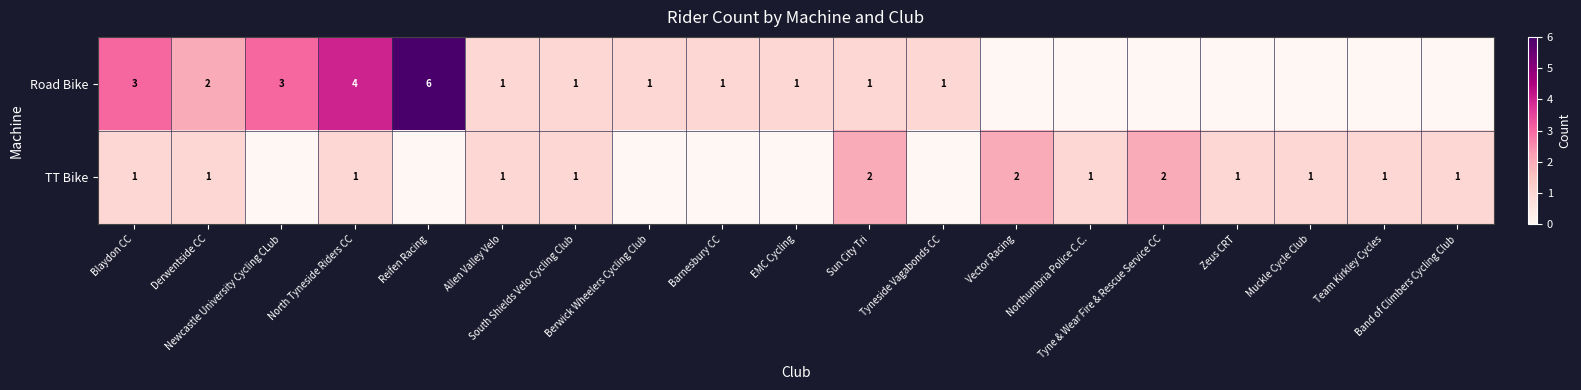

What is the total value across all series at Sun City Tri?

3